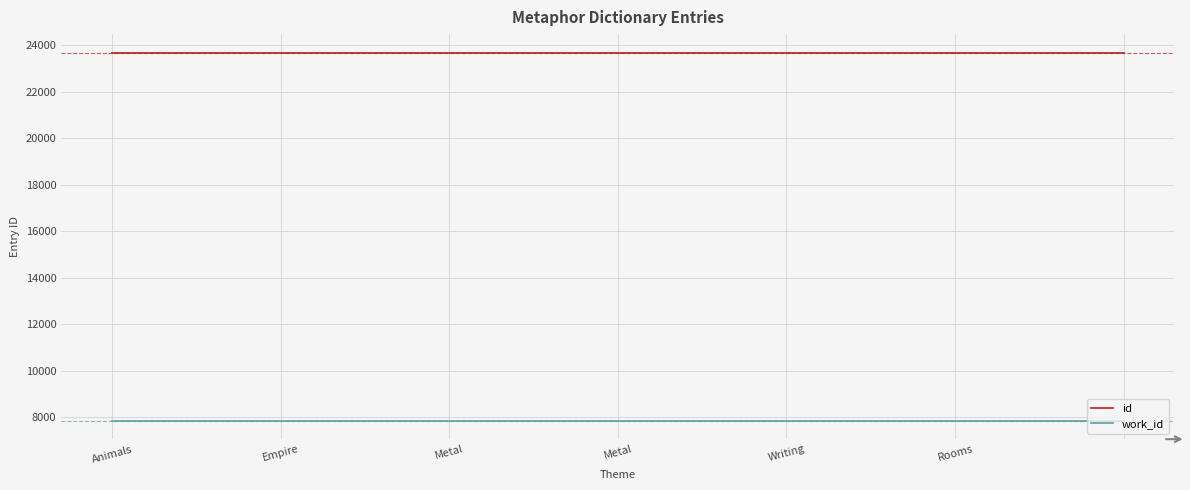

What is the lowest value of the id series?

23670